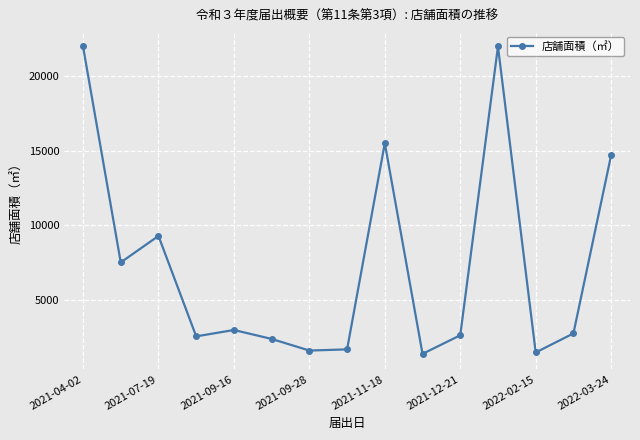

What is the maximum value shown in the chart?

22000